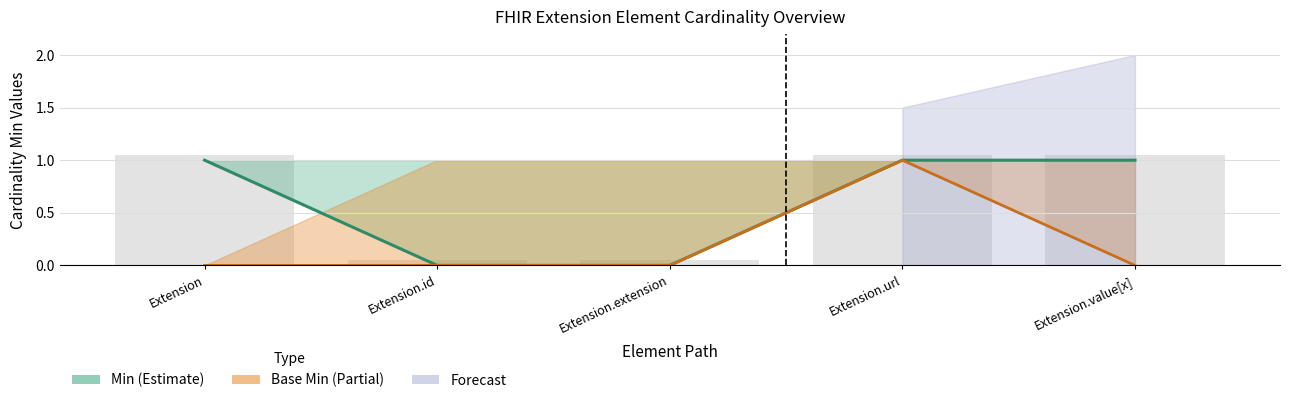

Reading right to left, extract all data points from this chart.

Min (Estimate): Extension.value[x]=1	Extension.url=1	Extension.extension=0	Extension.id=0	Extension=1
Base Min (Partial): Extension.value[x]=0	Extension.url=1	Extension.extension=0	Extension.id=0	Extension=0